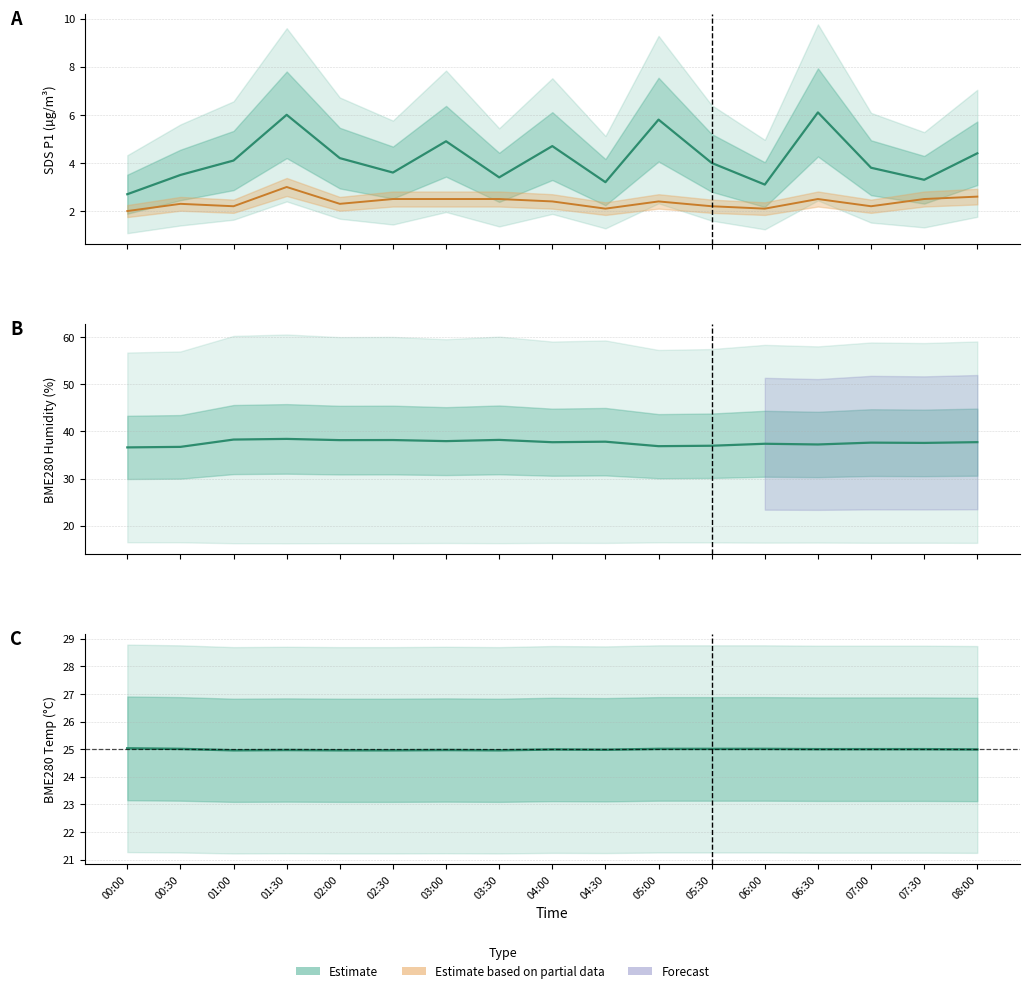

How many lines are shown in the chart?

4